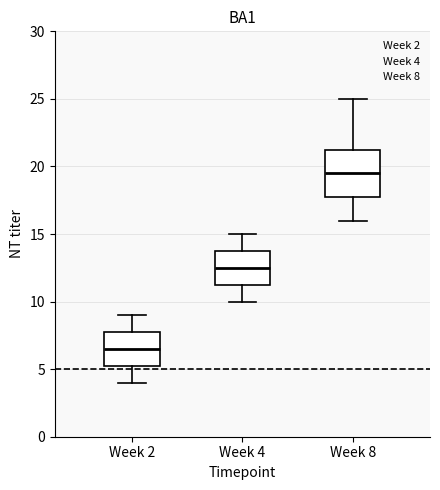

Which box is the tallest, from its lower edge to its upper edge?

Week 8